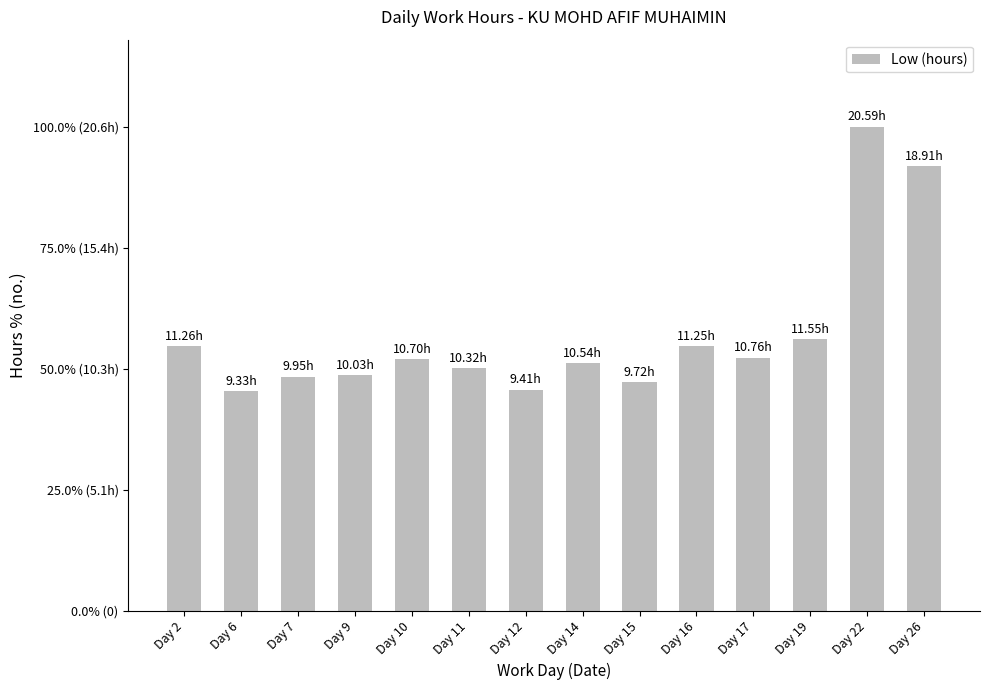

Reading left to right, what are all the values shown in this chart?

11.3	9.3	9.9	10.0	10.7	10.3	9.4	10.5	9.7	11.2	10.8	11.6	20.6	18.9